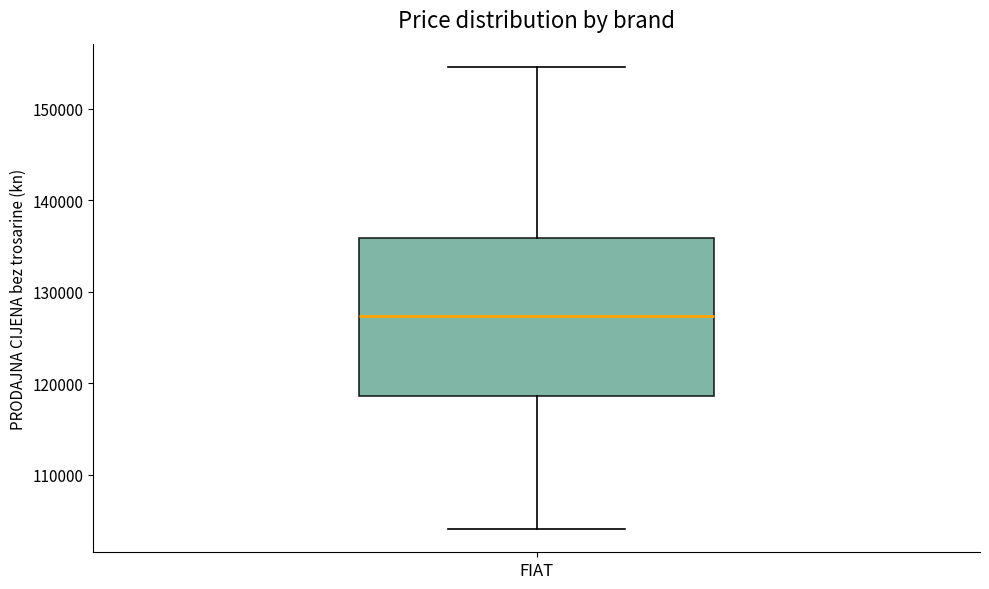

Transcribe this box plot: give where the median line is, the range the box spans, and where the two whiskers end, as read against the y-axis. The values are not printed on the chart, so give them approximately, as read against the axis.

median 127000, box 119000 to 136000, whiskers 104000 to 155000